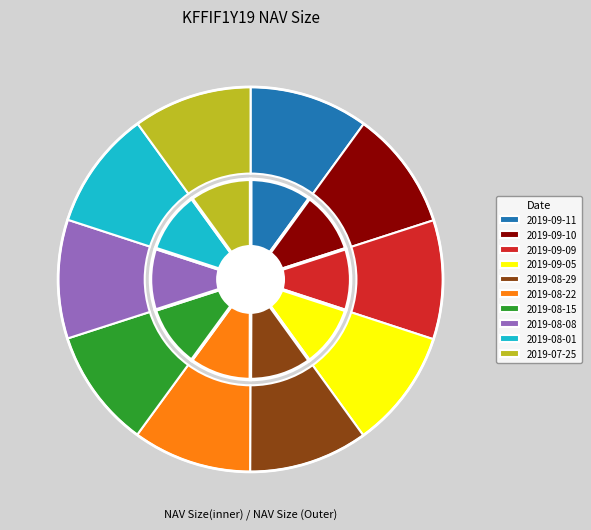

What is the total percentage of 2019-09-10 and 2019-08-22?

20.0%